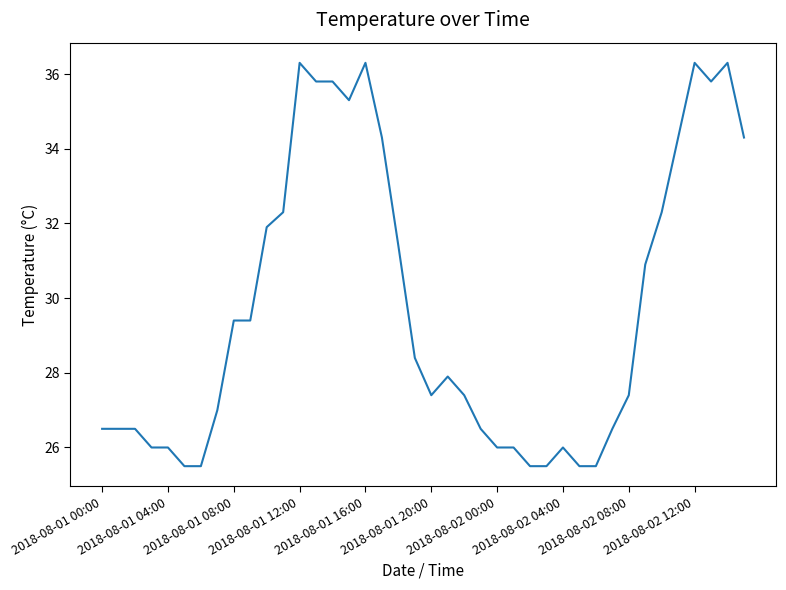

What is the maximum value shown in the chart?

36.3